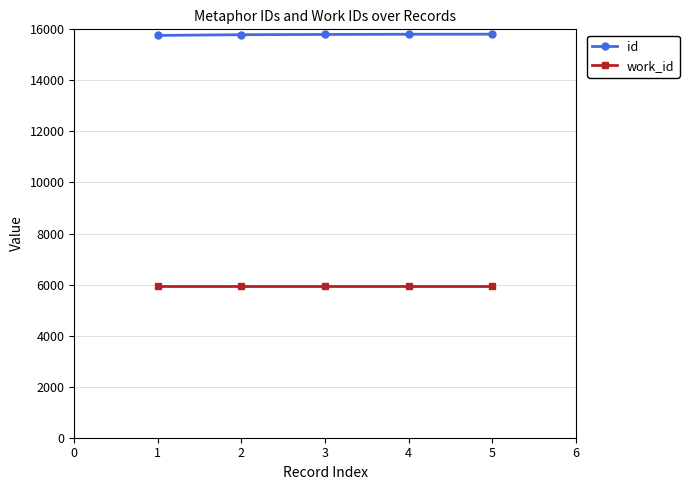

List the series in order of their peak value, lowest first.

work_id, id